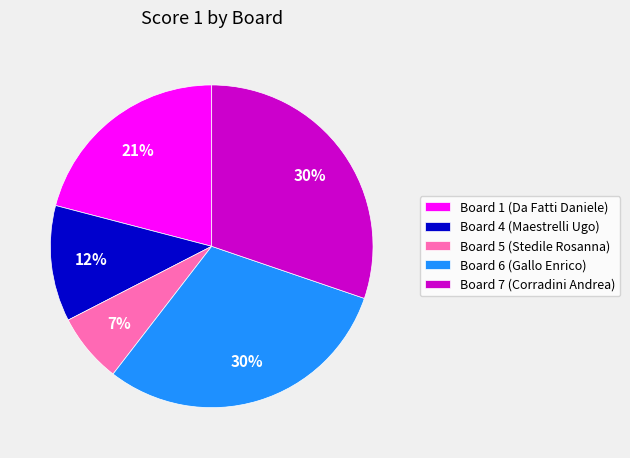

Count the number of slices in the pie.

5